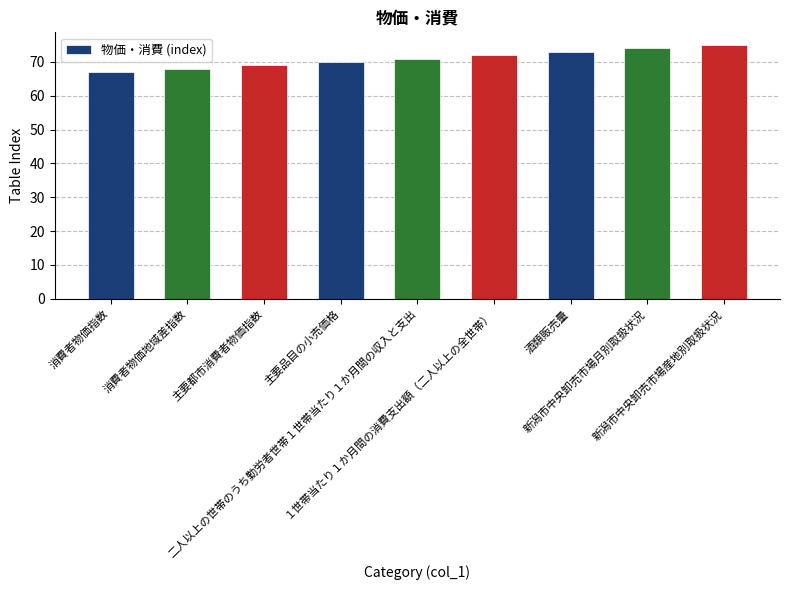

What is the value of the 2nd bar from the left?

68